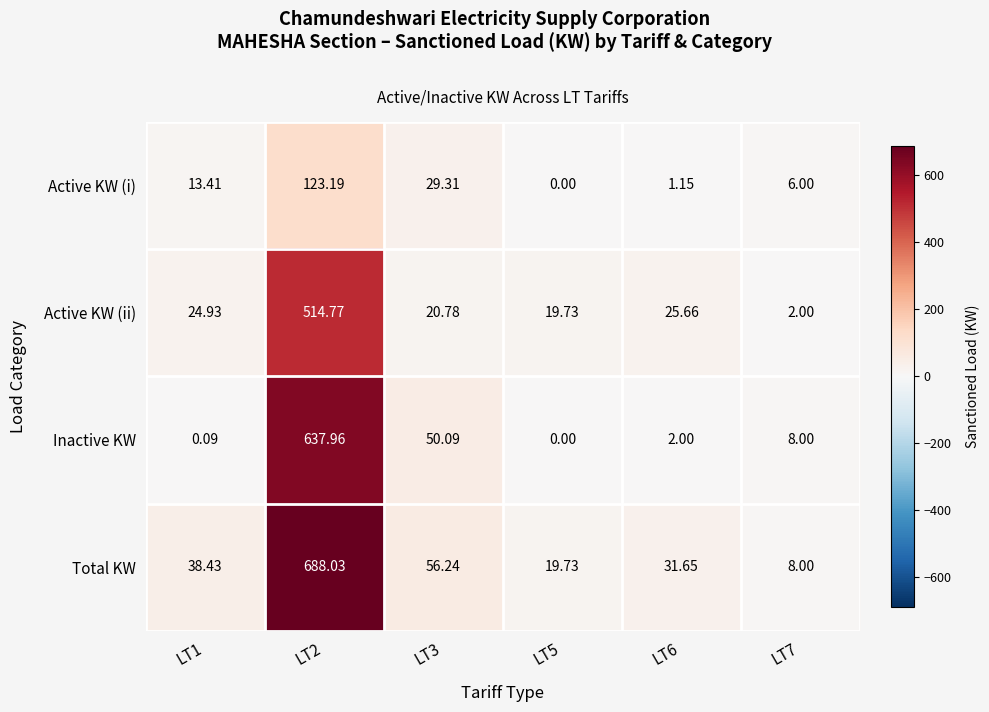

Is the value of Active KW (i) at LT3 greater than the value of Inactive KW at LT2?

No